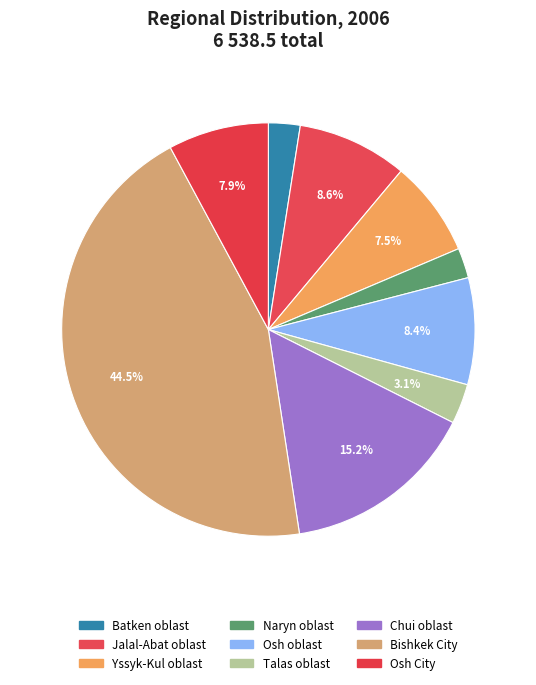

Is it true that Naryn oblast is 2% of the pie?

True